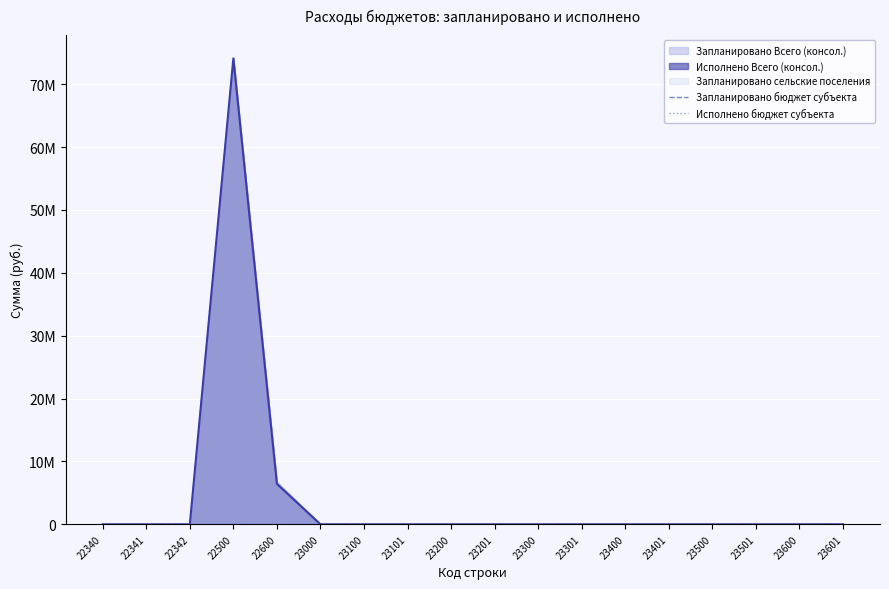

Reading left to right, list all the values displayed in this chart.

Запланировано Всего (консол.): 0.0	0.0	0.0	74109123.2	6758438.9	0.0	0.0	0.0	0.0	0.0	0.0	0.0	0.0	0.0	0.0	0.0	0.0	0.0
Исполнено Всего (консол.): 0.0	0.0	0.0	74108696.9	6426164.1	0.0	0.0	0.0	0.0	0.0	0.0	0.0	0.0	0.0	0.0	0.0	0.0	0.0
Запланировано бюджет субъекта: 0.0	0.0	0.0	0.0	0.0	0.0	0.0	0.0	0.0	0.0	0.0	0.0	0.0	0.0	0.0	0.0	0.0	0.0
Исполнено бюджет субъекта: 0.0	0.0	0.0	0.0	0.0	0.0	0.0	0.0	0.0	0.0	0.0	0.0	0.0	0.0	0.0	0.0	0.0	0.0
Запланировано сельские поселения: 0.0	0.0	0.0	74109123.2	6758438.9	0.0	0.0	0.0	0.0	0.0	0.0	0.0	0.0	0.0	0.0	0.0	0.0	0.0